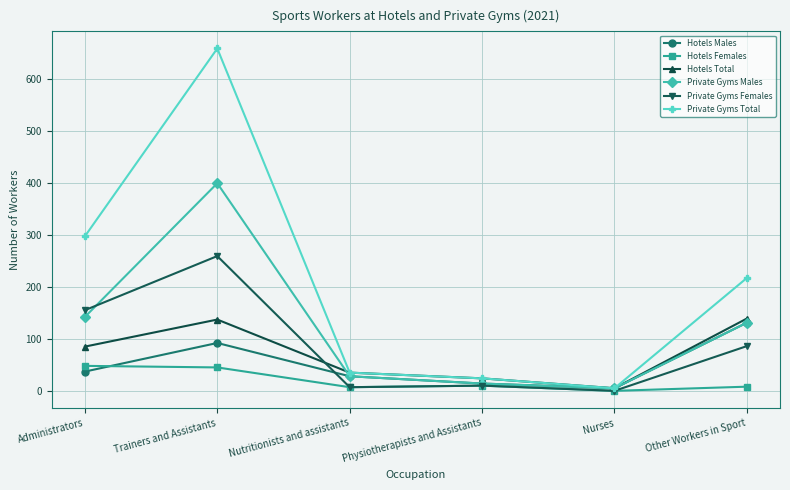

Where does the Private Gyms Total series first go above 217?

Administrators